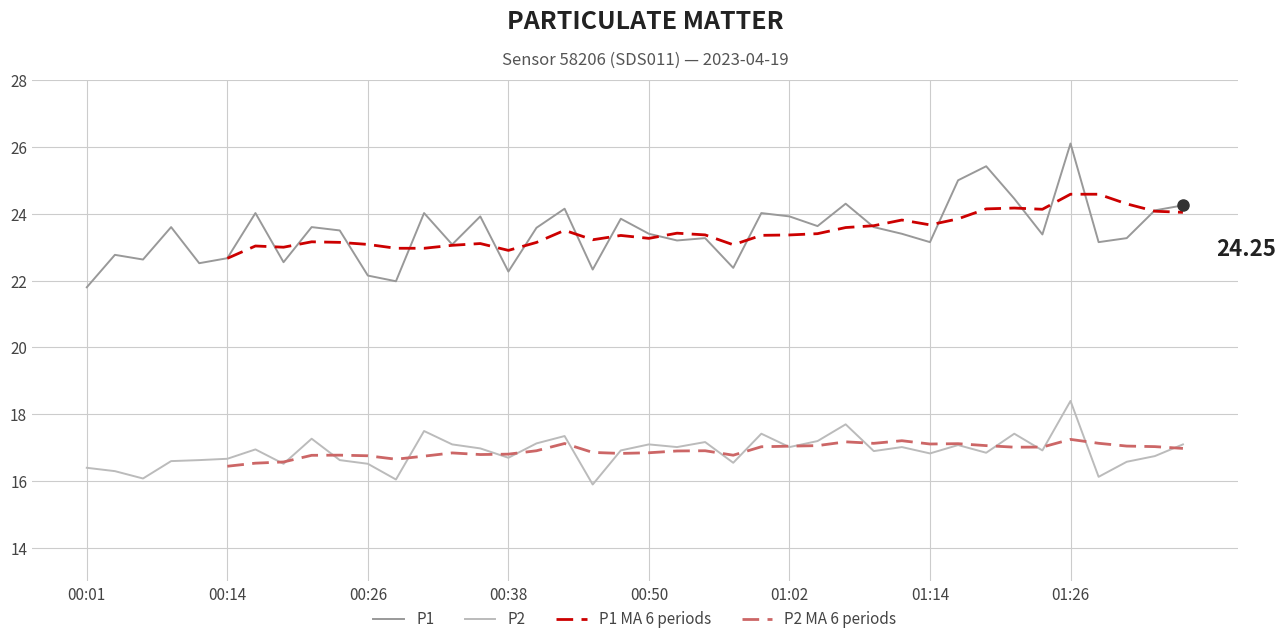

Is this an area chart (filled region under the line)?

No